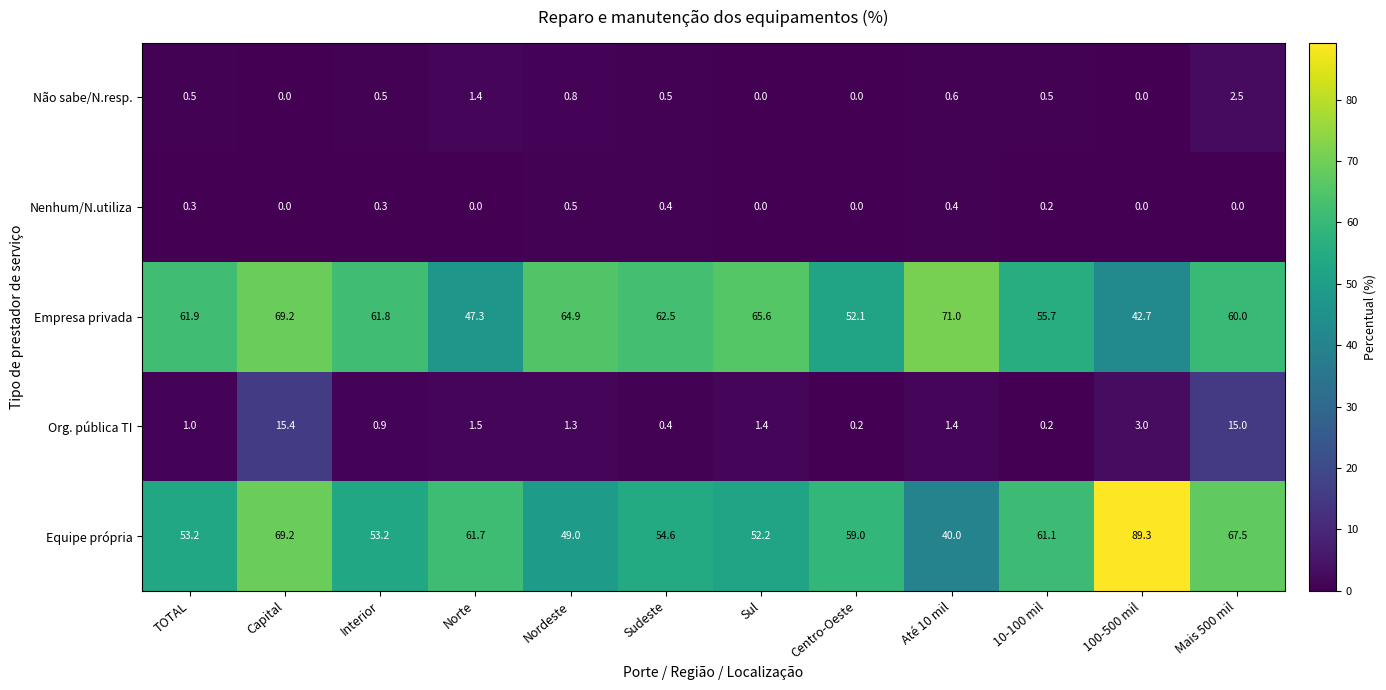

What is the sum of all Equipe própria values?

710.0